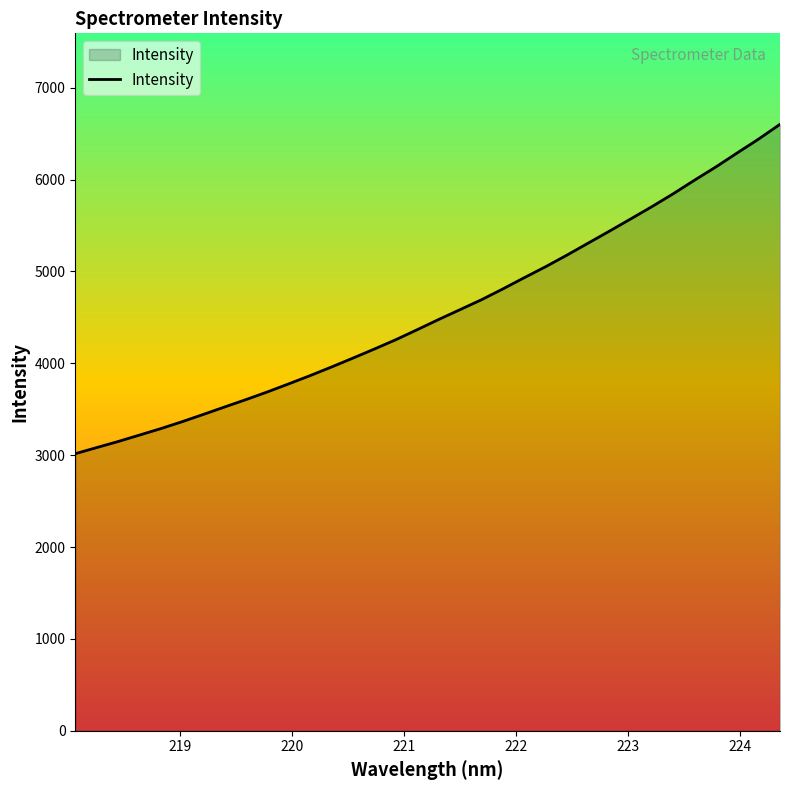

What is the difference between the maximum and minimum values?

3585.4